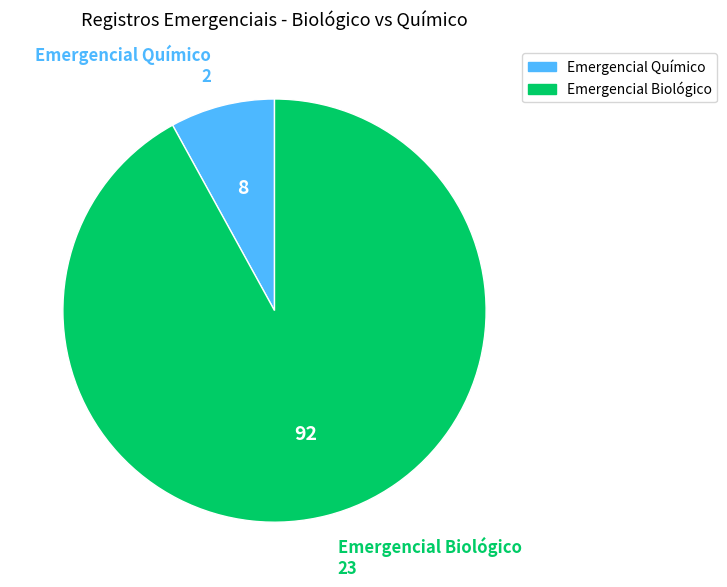

Which category accounts for the majority?

Emergencial Biológico